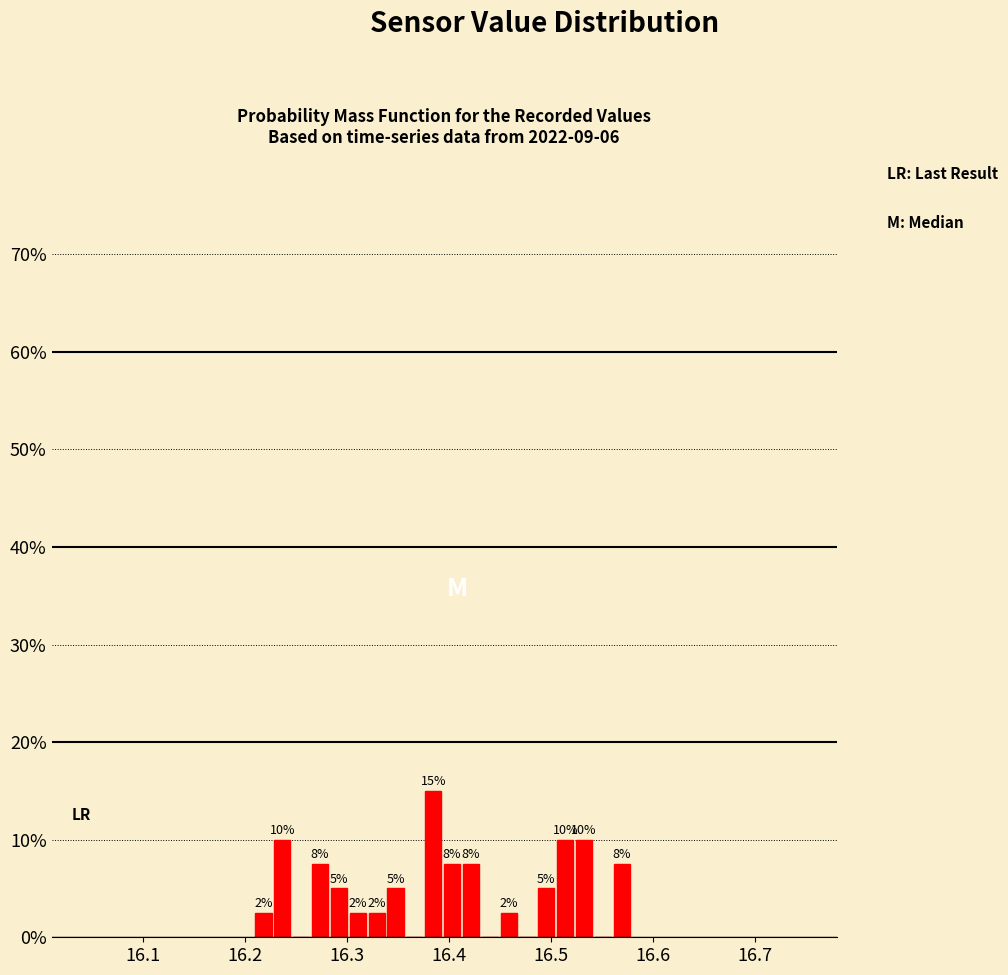

Read against the x-axis, roughly where is the centre of the tallest bar?

16.38